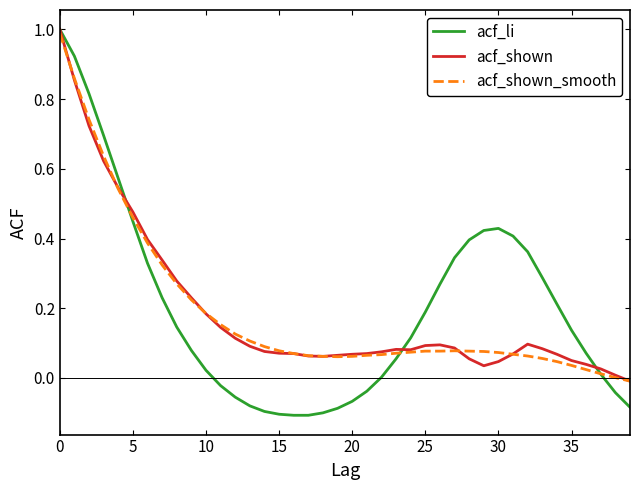

What is the highest value of the acf_li series?

1.0